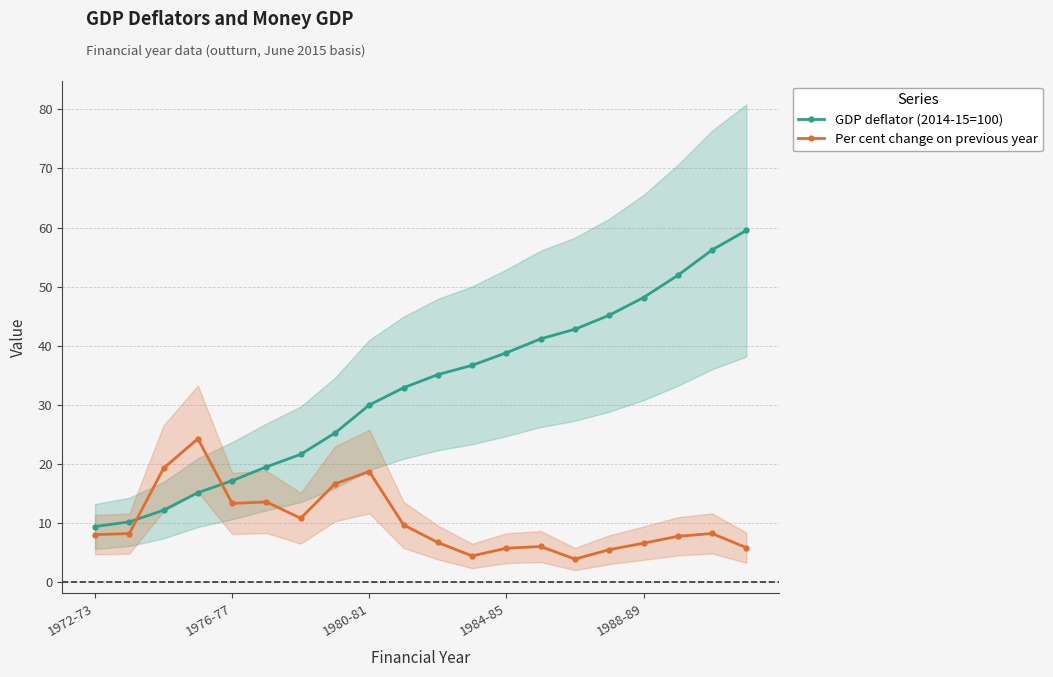

What is the lowest value of the Per cent change on previous year series?

3.9